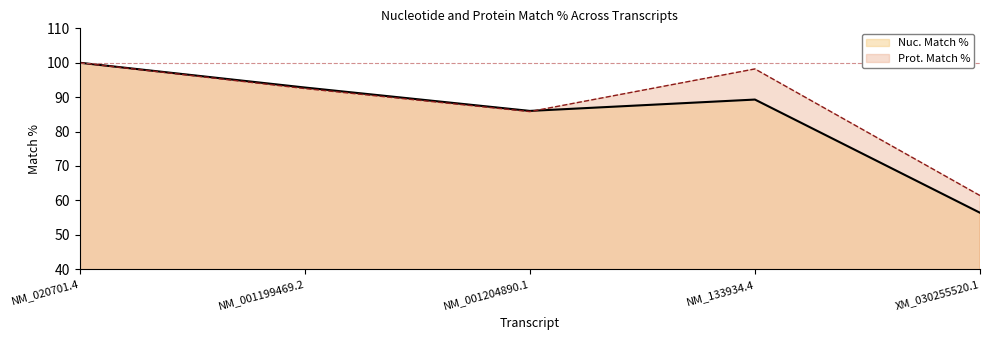

What is the difference between the second highest and minimum values in the Prot. Match % series?

36.8